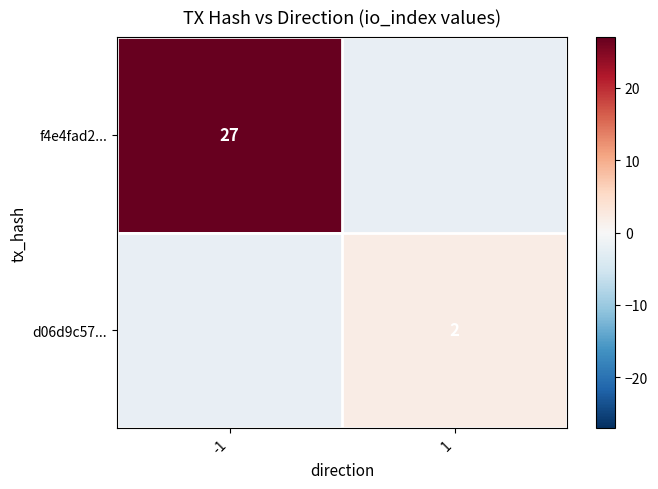

Is it true that d06d9c57... equals 2 at 1?

True